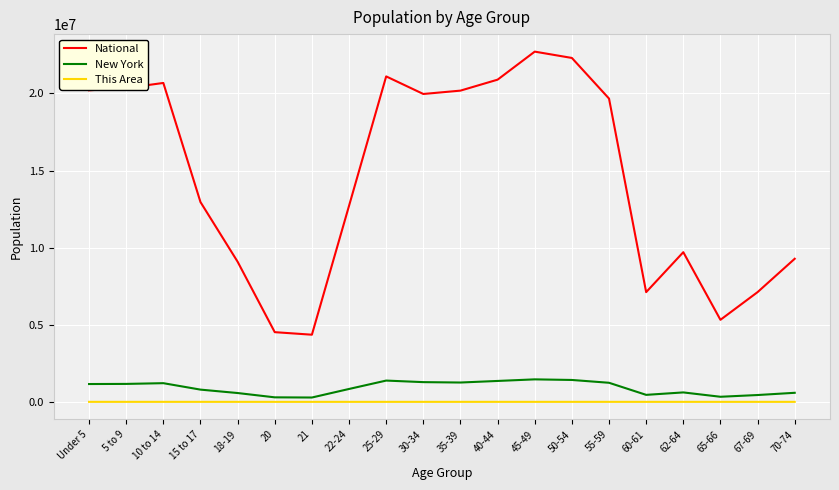

Is the value of New York at 5 to 9 greater than the value of This Area at 21?

Yes